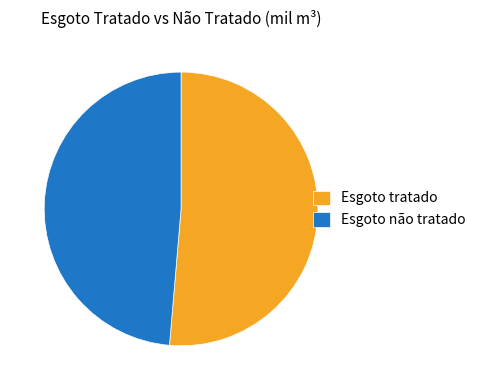

The Esgoto não tratado slice represents 49% of the pie. True or false?

True